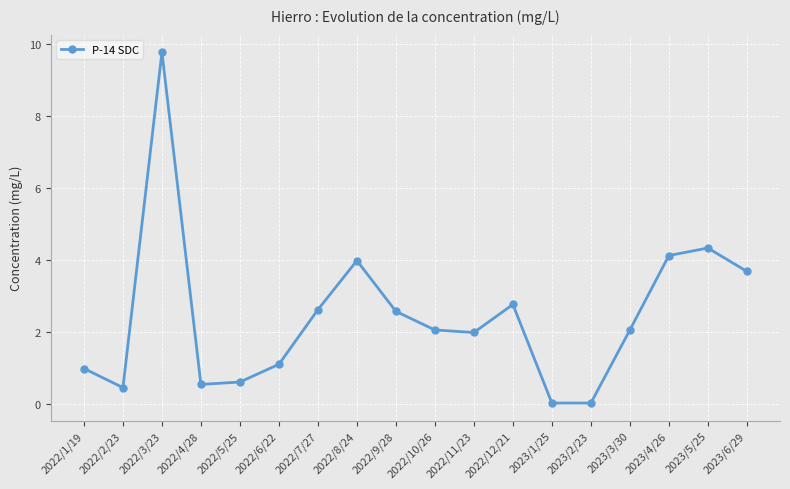

True or false: the data has more than 2 interior local peaks.

True